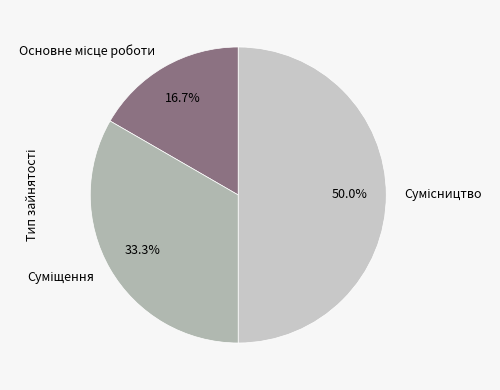

What is the change in value from Основне місце роботи to Суміщення?

+1